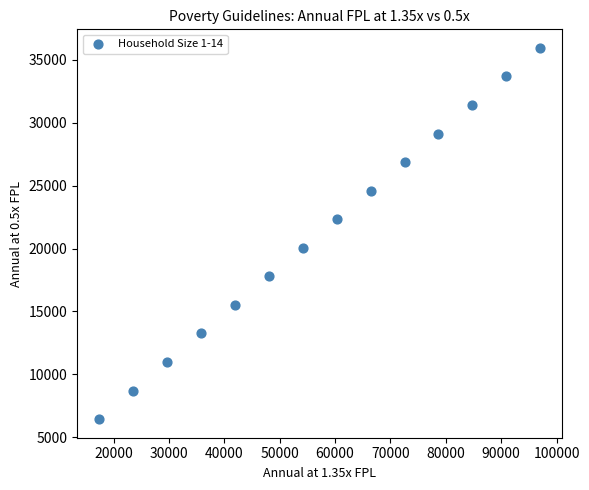

What is the range of Y values (max minus min)?

29510